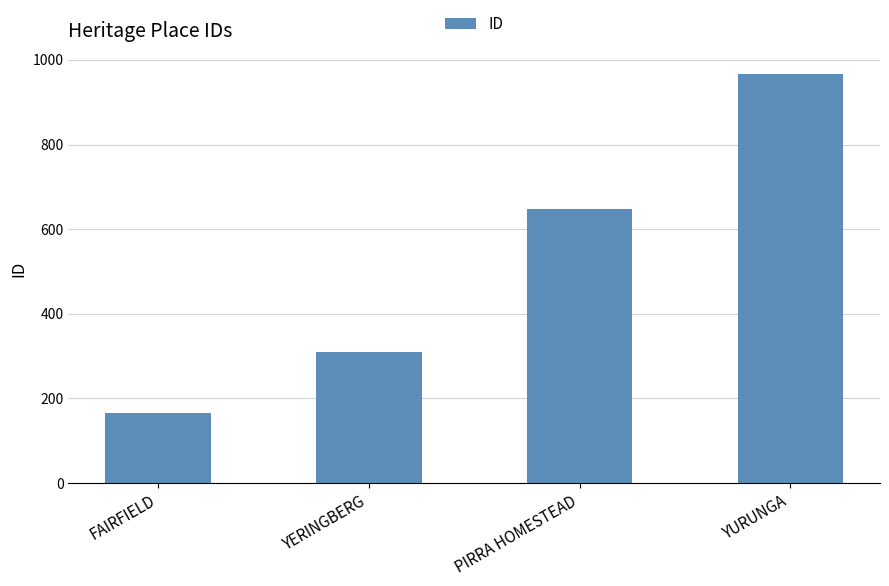

Count the values in the range 309 to 966.

3